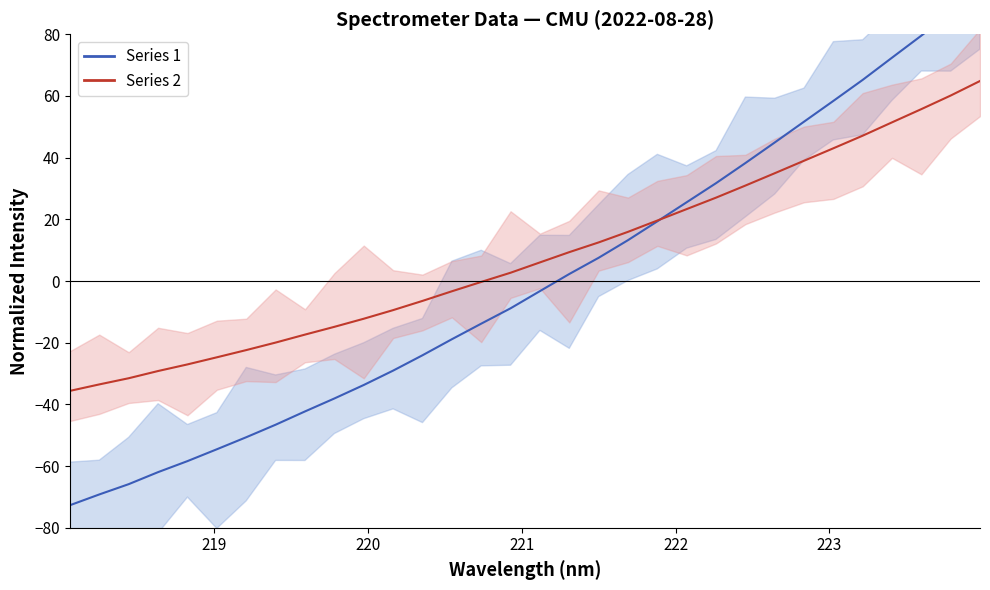

Rank the series by their average value, from highest to lowest.

Series 2, Series 1